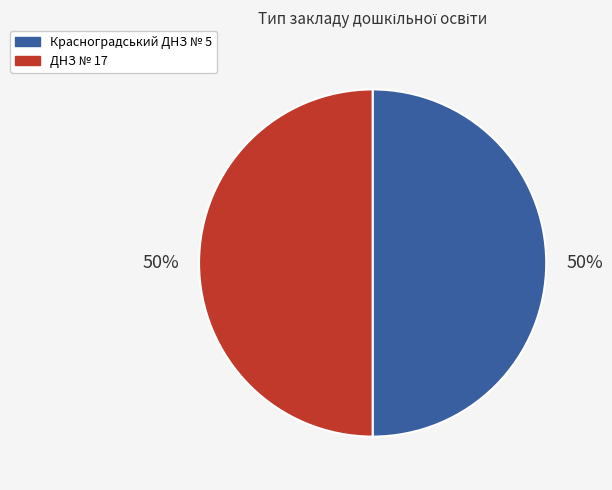

Combined, do ДНЗ № 17 and Красноградський ДНЗ № 5 account for over 50%?

Yes